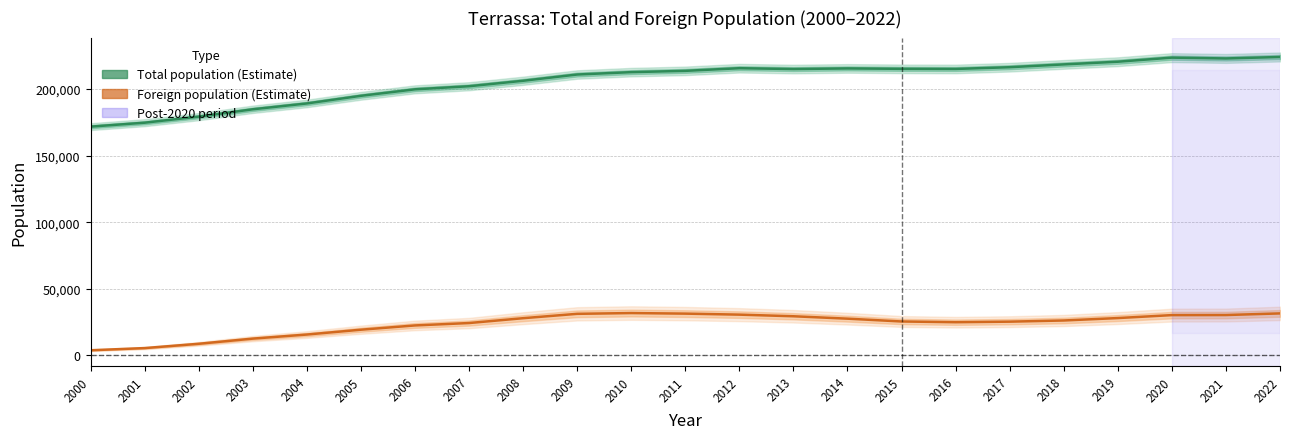

Which series changed the most between 2021 and 2022?

Foreign population